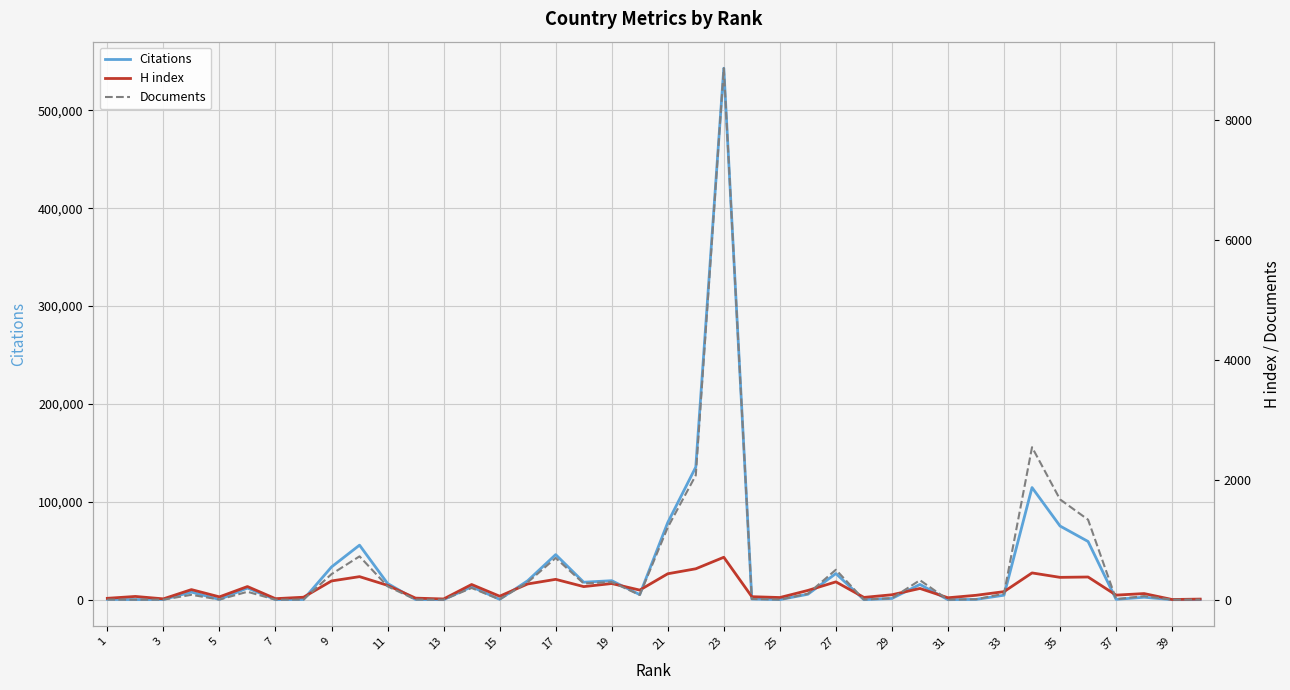

What is the maximum value for Citations?

542998